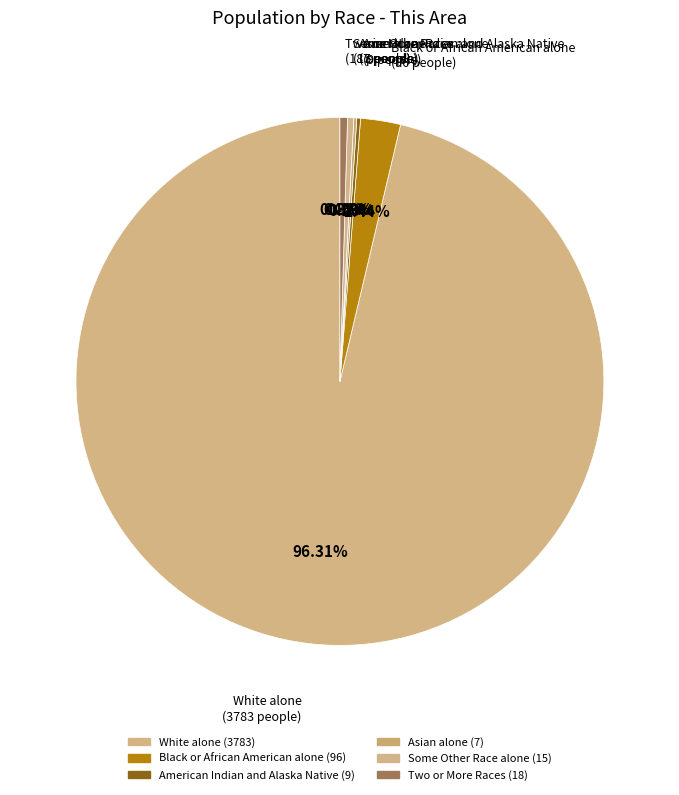

To the nearest percent, what is the difference between the largest and smallest slice percentages?

96%